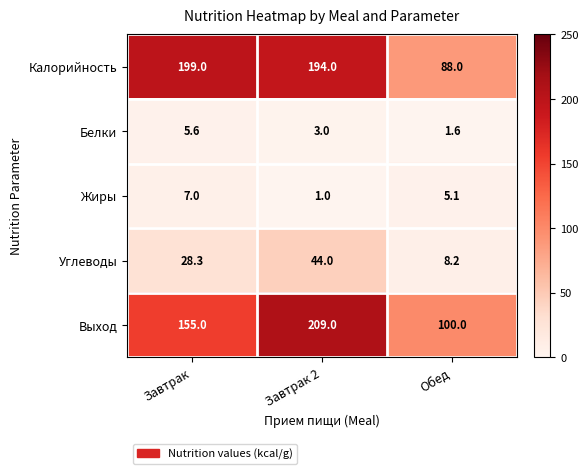

What is the sum of all Калорийность values?

481.0